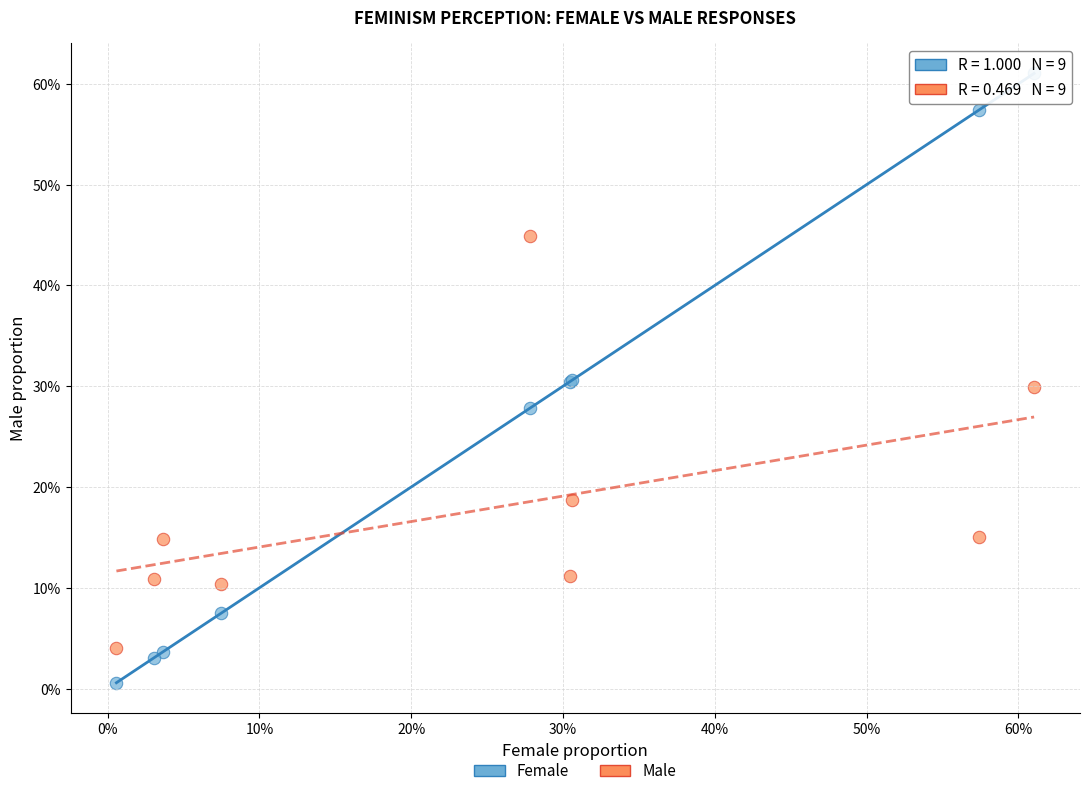

What are all the series names shown in the legend?

Female, Male